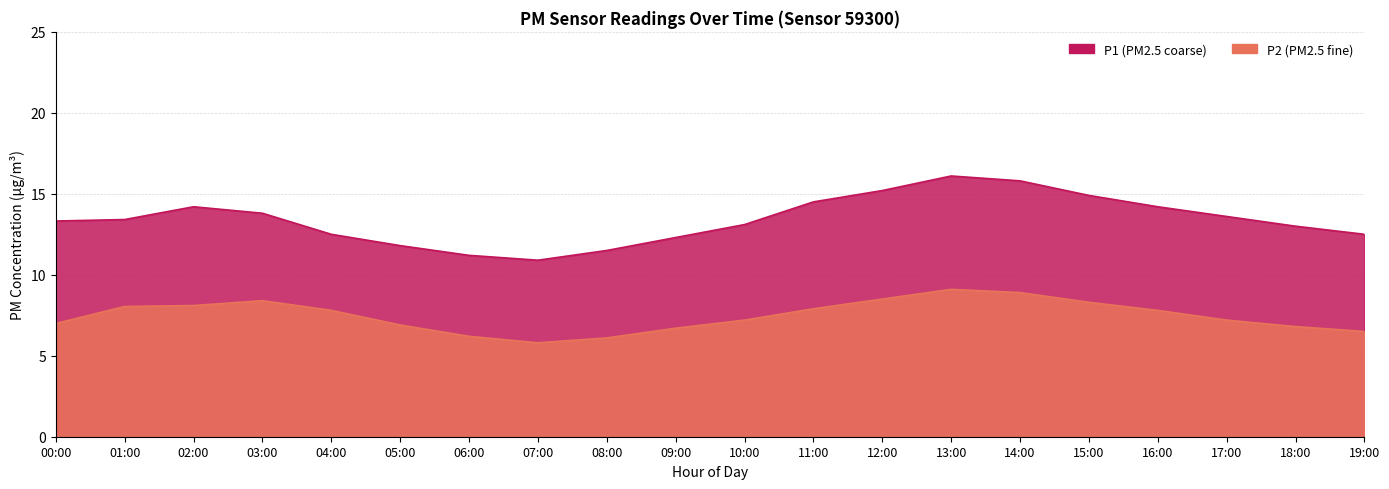

Is the value of P1 at 09:00 greater than the value of P2 at 19:00?

Yes